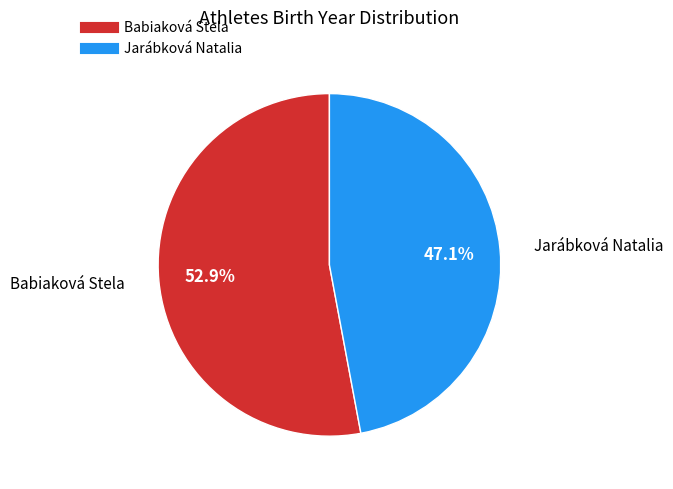

Which category has the smallest portion of the pie?

Jarábková Natalia